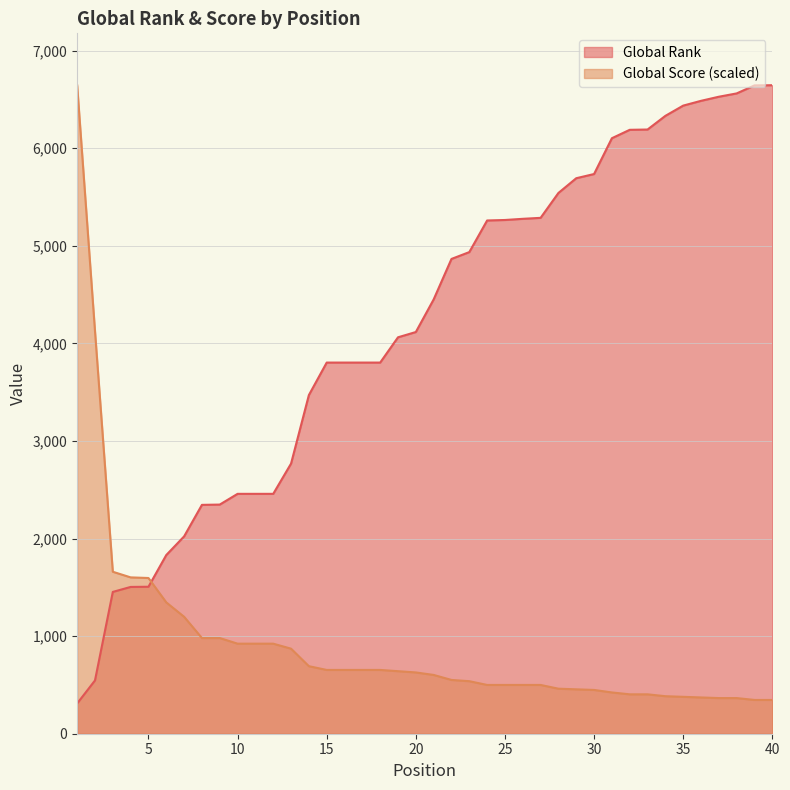

How many distinct data groups are displayed?

2